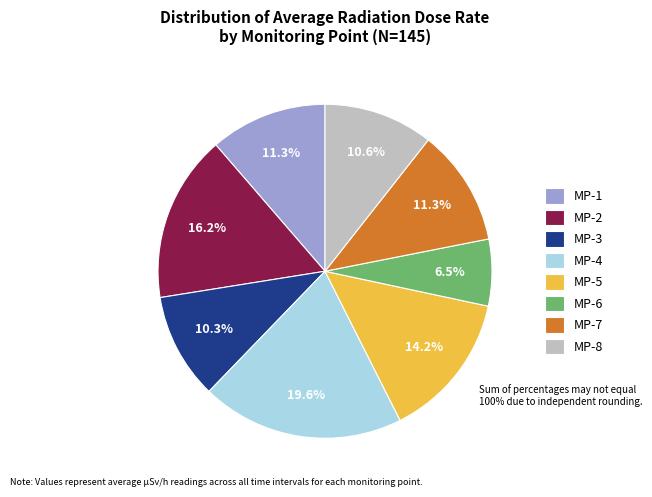

Which category has the smallest portion of the pie?

MP-6